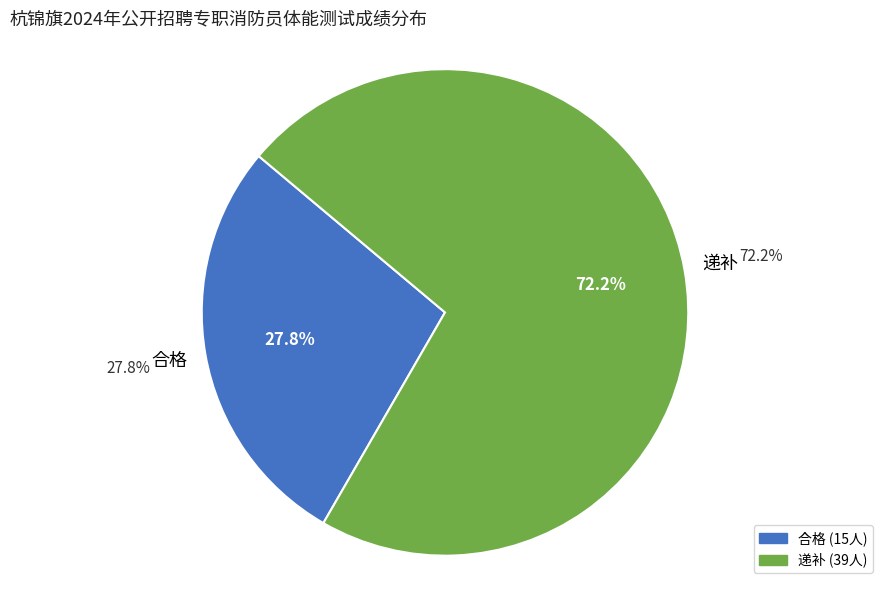

Which has a higher value, 递补 or 合格?

递补